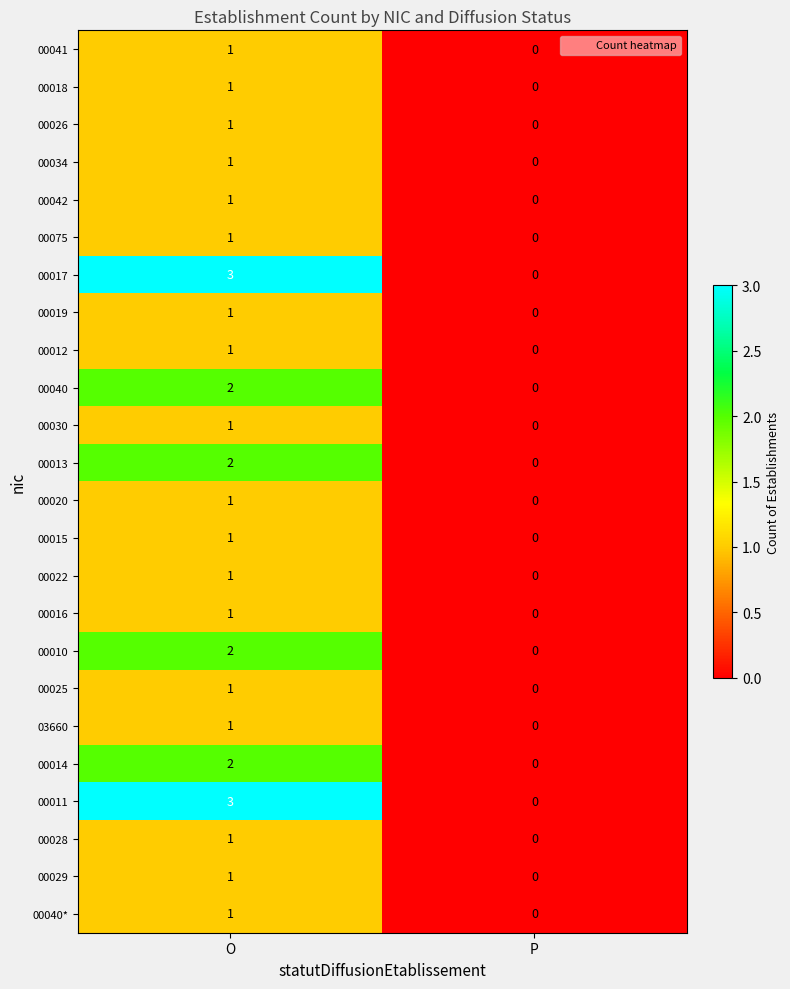

Is it true that 00030 equals 0 at P?

True